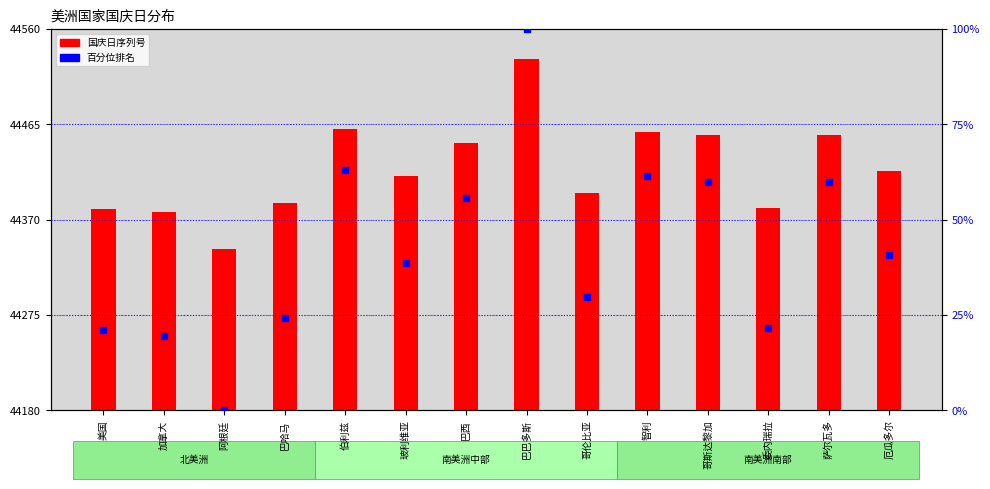

Which series contains the highest Y value?

国庆日序列号